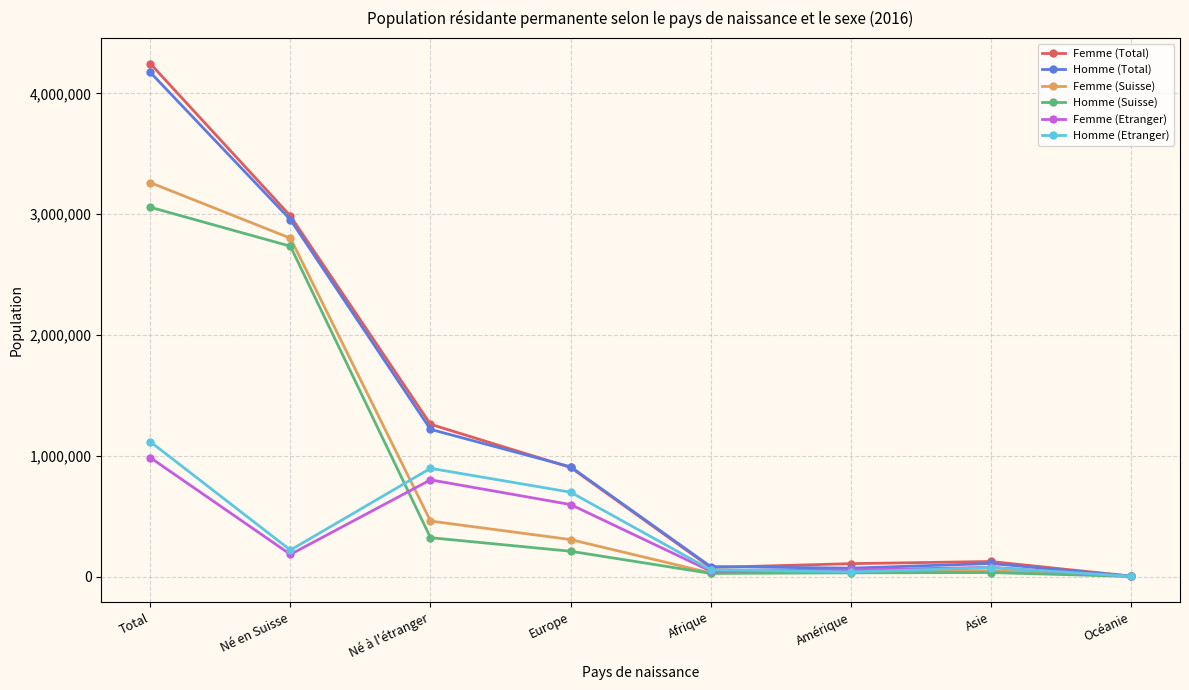

What is the sum of all Femme (Etranger) values?

2746177